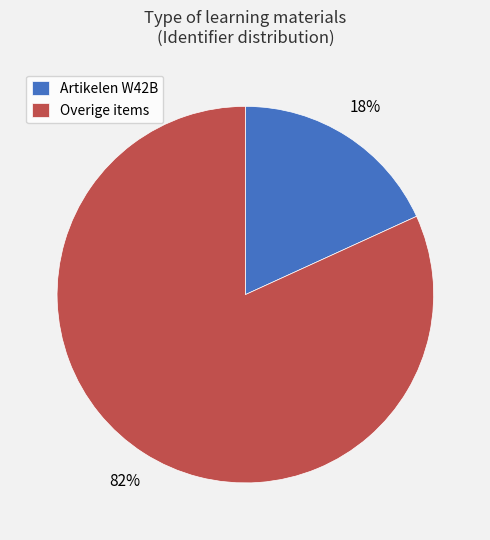

Count the number of slices in the pie.

2